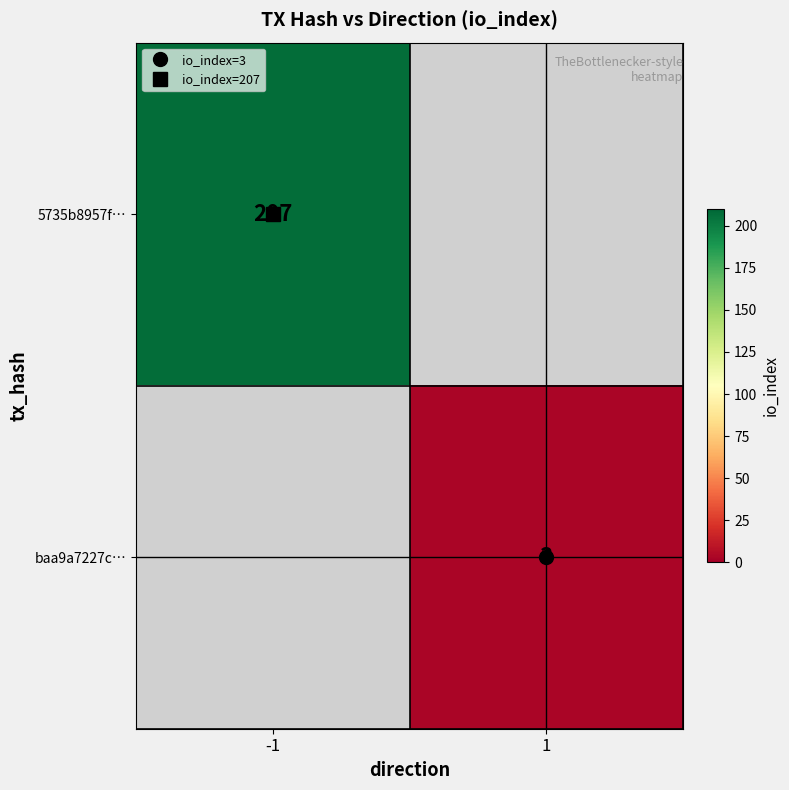

List the labels in order of 5735b8957f… value, largest first.

-1, 1